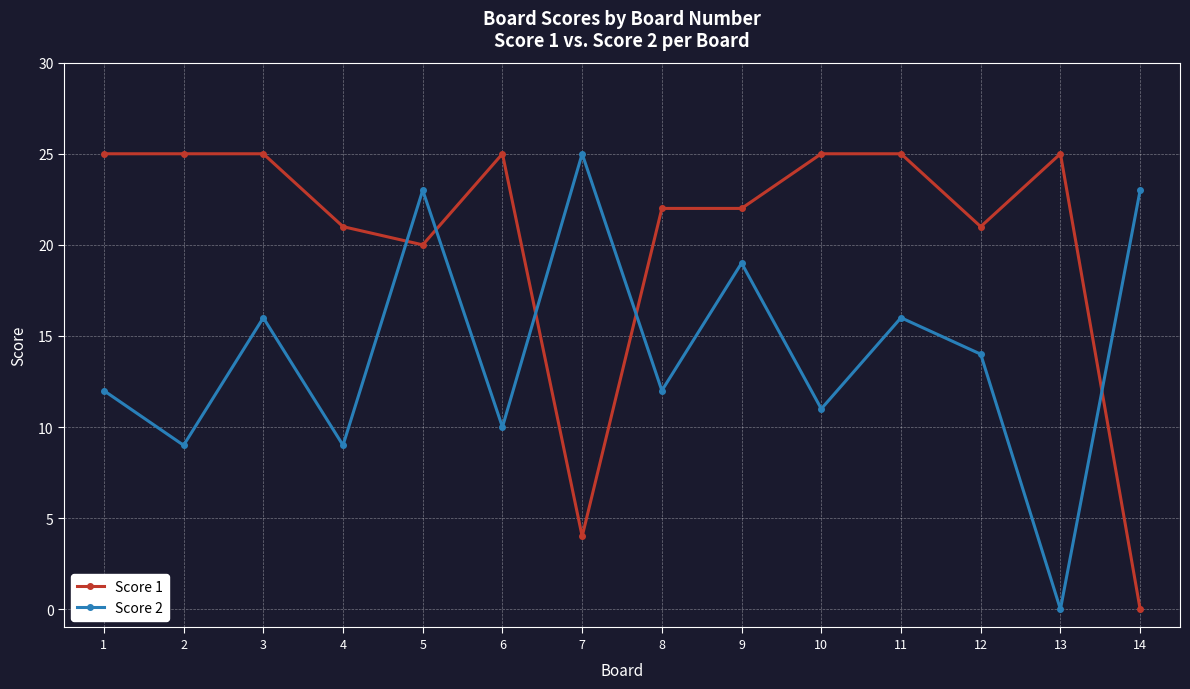

Reading left to right, list all the values displayed in this chart.

Score 1: 1=25	2=25	3=25	4=21	5=20	6=25	7=4	8=22	9=22	10=25	11=25	12=21	13=25	14=0
Score 2: 1=12	2=9	3=16	4=9	5=23	6=10	7=25	8=12	9=19	10=11	11=16	12=14	13=0	14=23